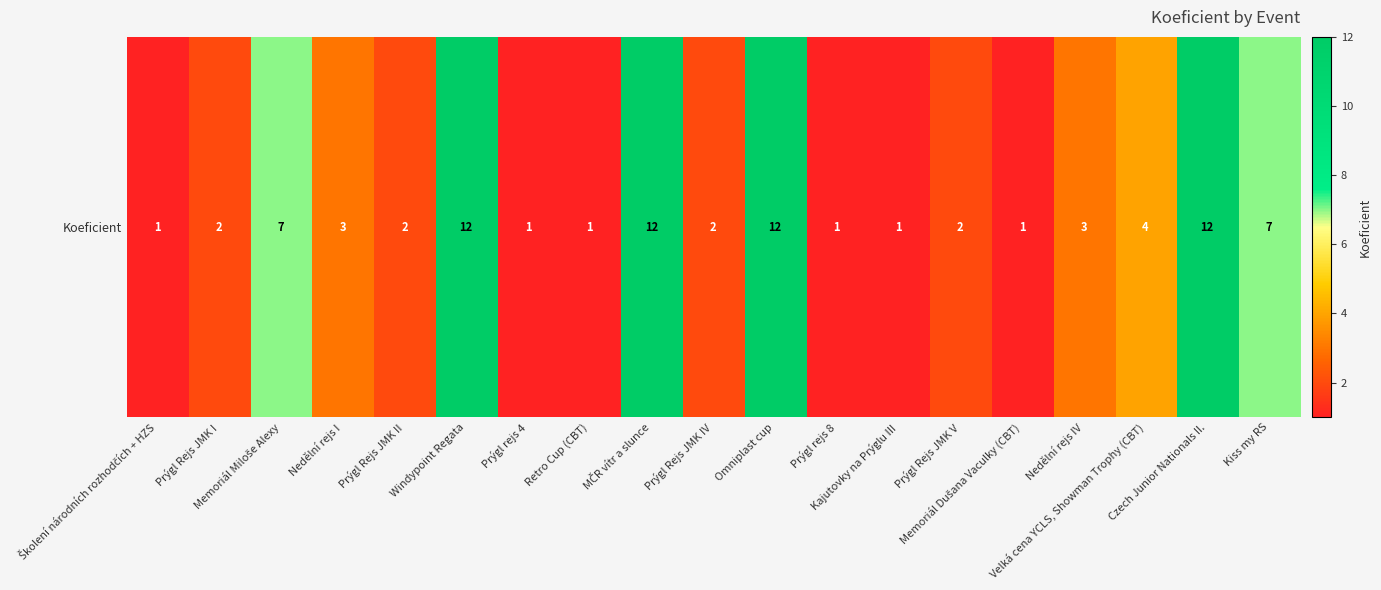

What is the change in value from Prýgl rejs 4 to Nedělní rejs IV?

+2